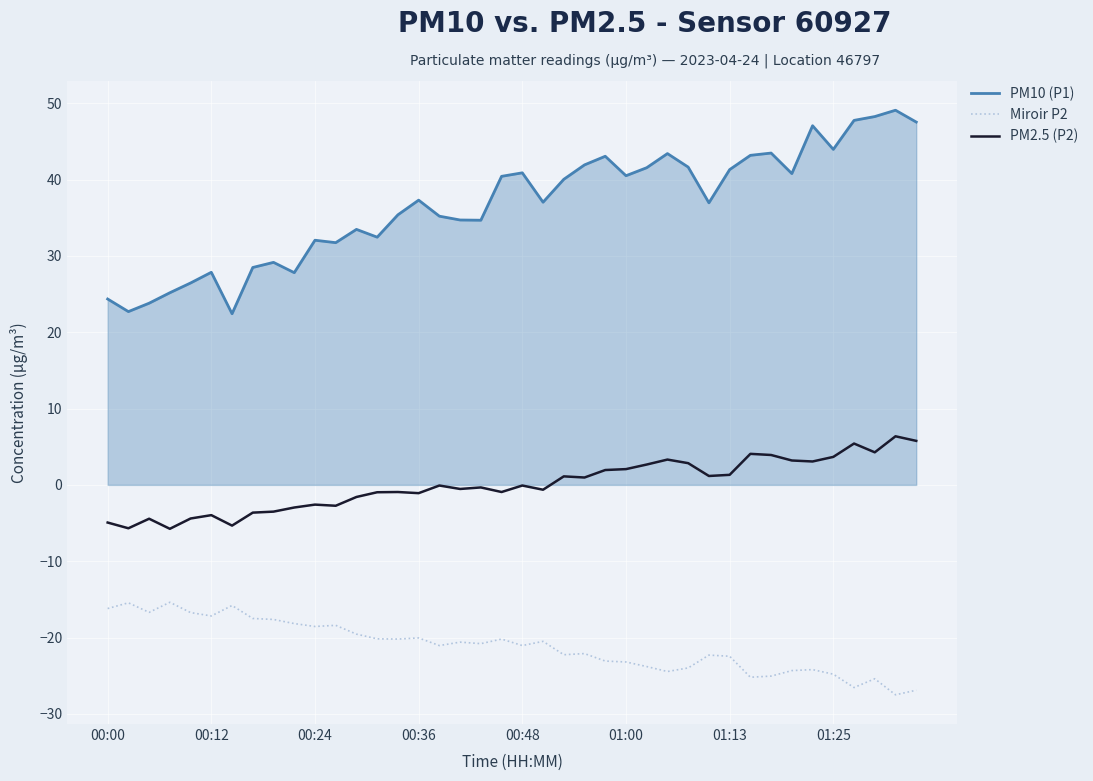

Which series has the largest range (max minus min)?

PM10 (P1)